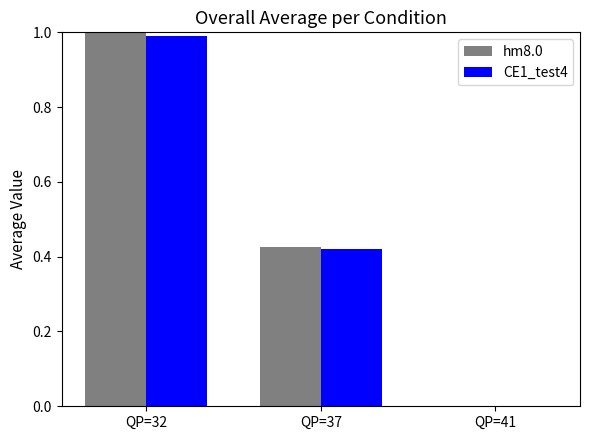

What is the sum of the hm8.0 values at QP=37 and QP=32?

1.4